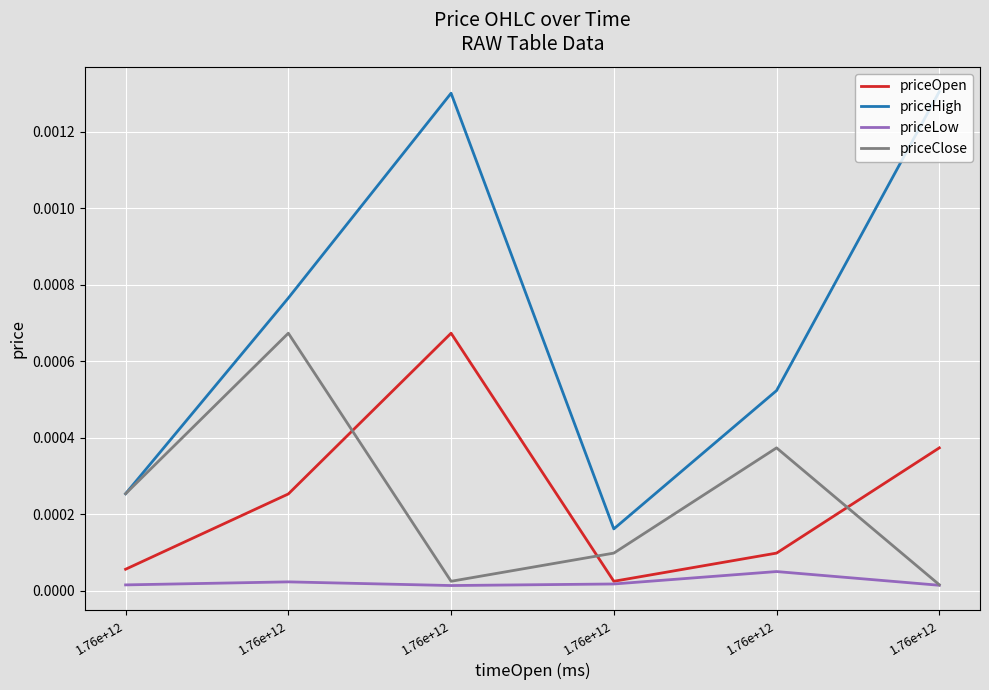

How many lines are shown in the chart?

4